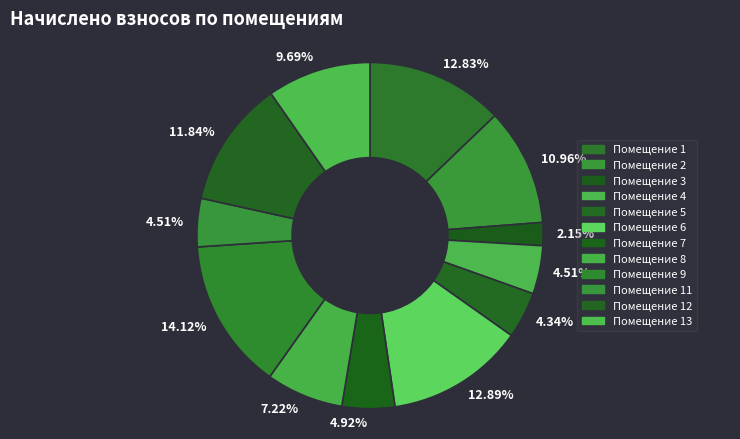

Rank the categories by value from highest to lowest.

9, 6, 1, 12, 2, 13, 8, 7, 4, 11, 5, 3